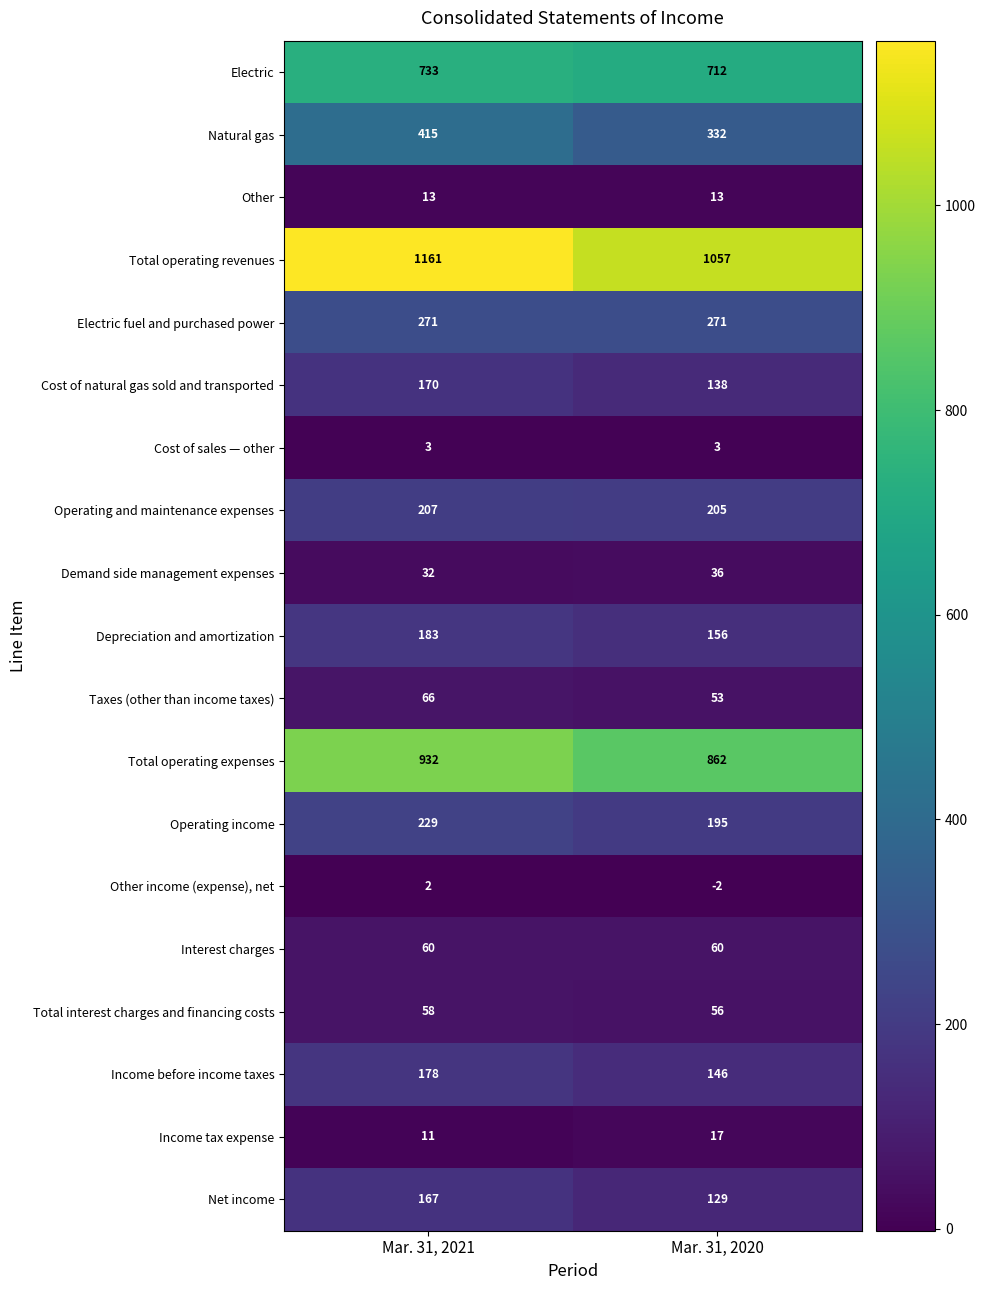

At Mar. 31, 2020, list the series in order from smallest to largest.

Other income (expense), net, Cost of sales — other, Other, Income tax expense, Demand side management expenses, Taxes (other than income taxes), Total interest charges and financing costs, Interest charges, Net income, Cost of natural gas sold and transported, Income before income taxes, Depreciation and amortization, Operating income, Operating and maintenance expenses, Electric fuel and purchased power, Natural gas, Electric, Total operating expenses, Total operating revenues